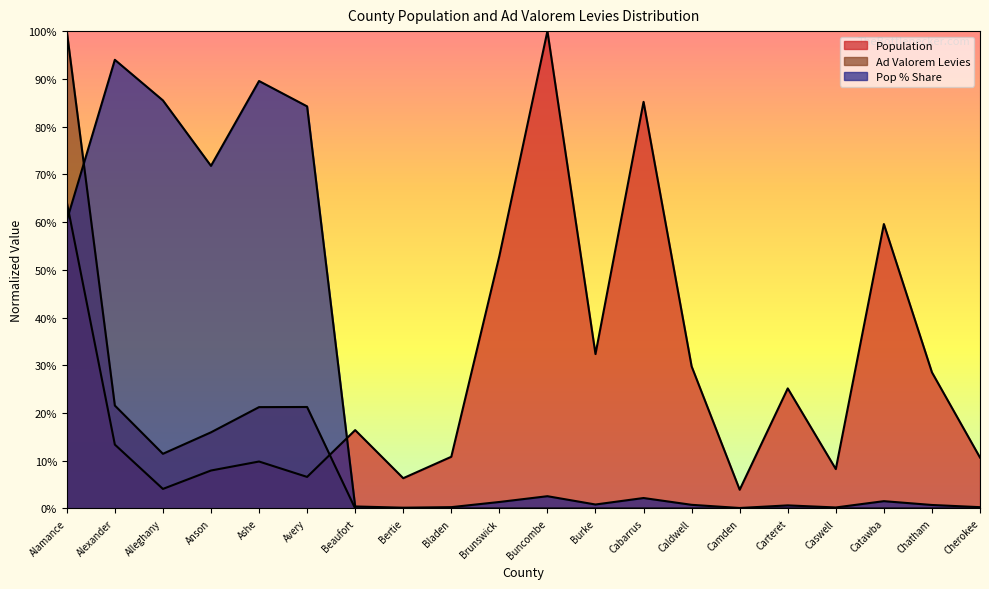

At Carteret, list the series in order from smallest to largest.

Ad Valorem Levies, Pop % Share, Population